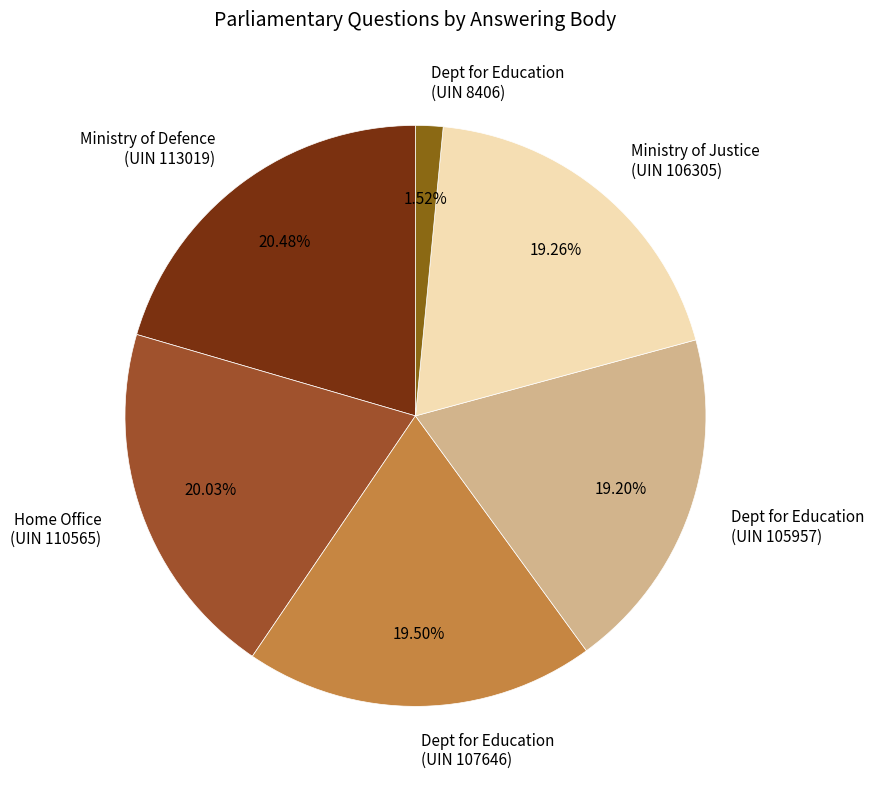

Does Dept for Education (UIN 105957) represent more than half of the total?

No